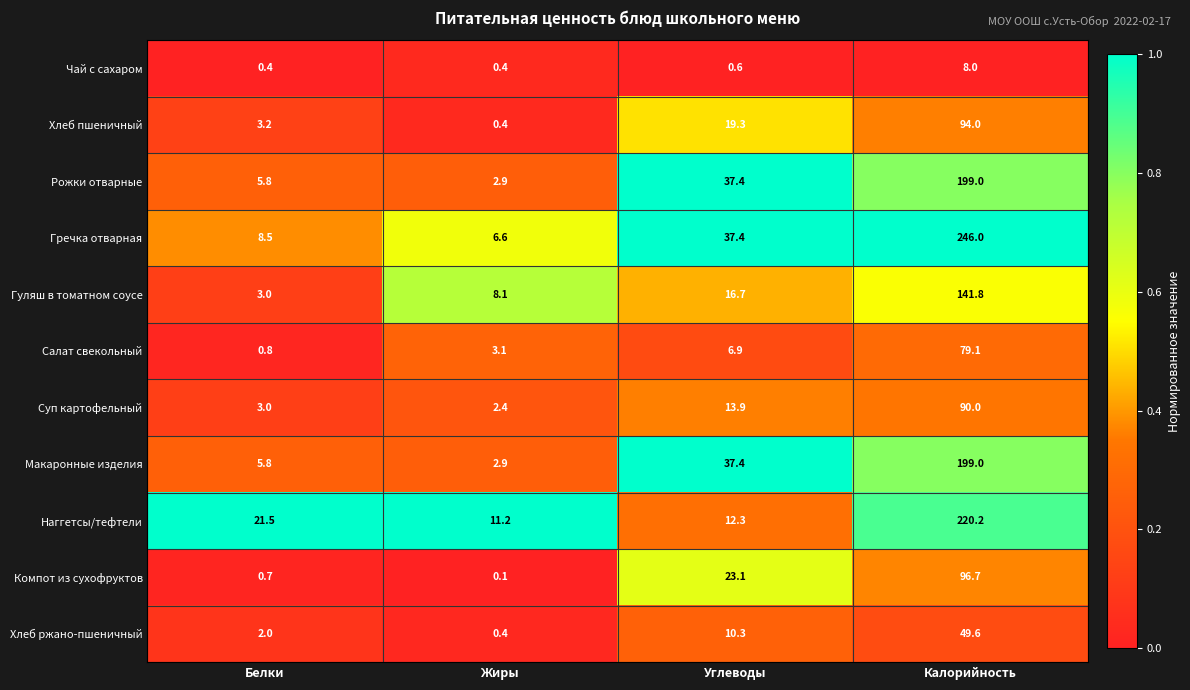

Rank the categories by Компот из сухофруктов value from lowest to highest.

Жиры, Белки, Углеводы, Калорийность